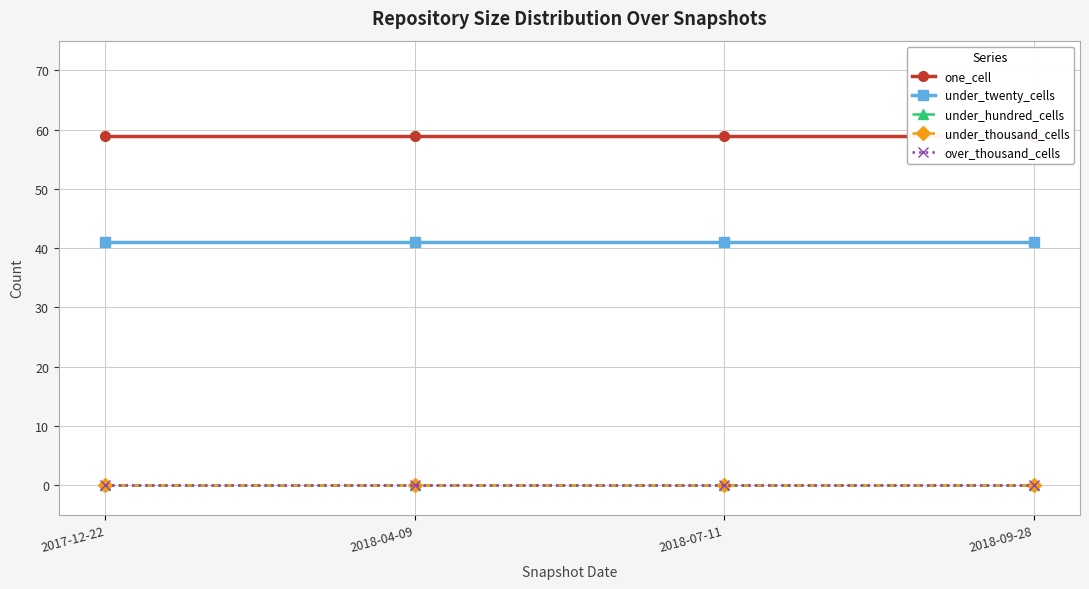

What are all the series names shown in the legend?

one_cell, under_twenty_cells, under_hundred_cells, under_thousand_cells, over_thousand_cells